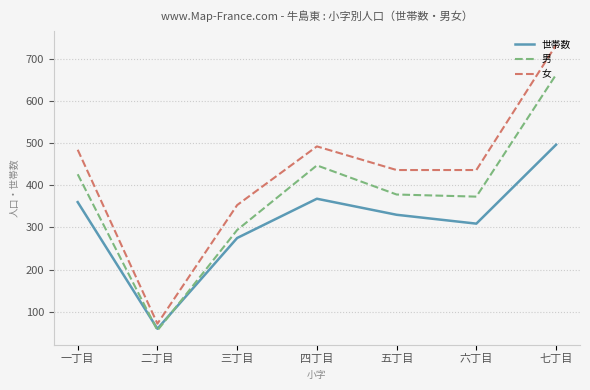

What is the difference between the maximum and minimum values in the 男 series?

606